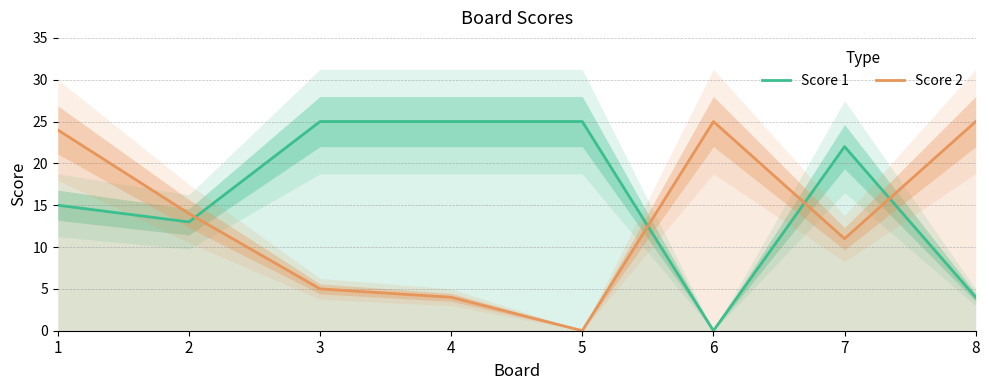

The Score 2 series shows 0 at 5. True or false?

True